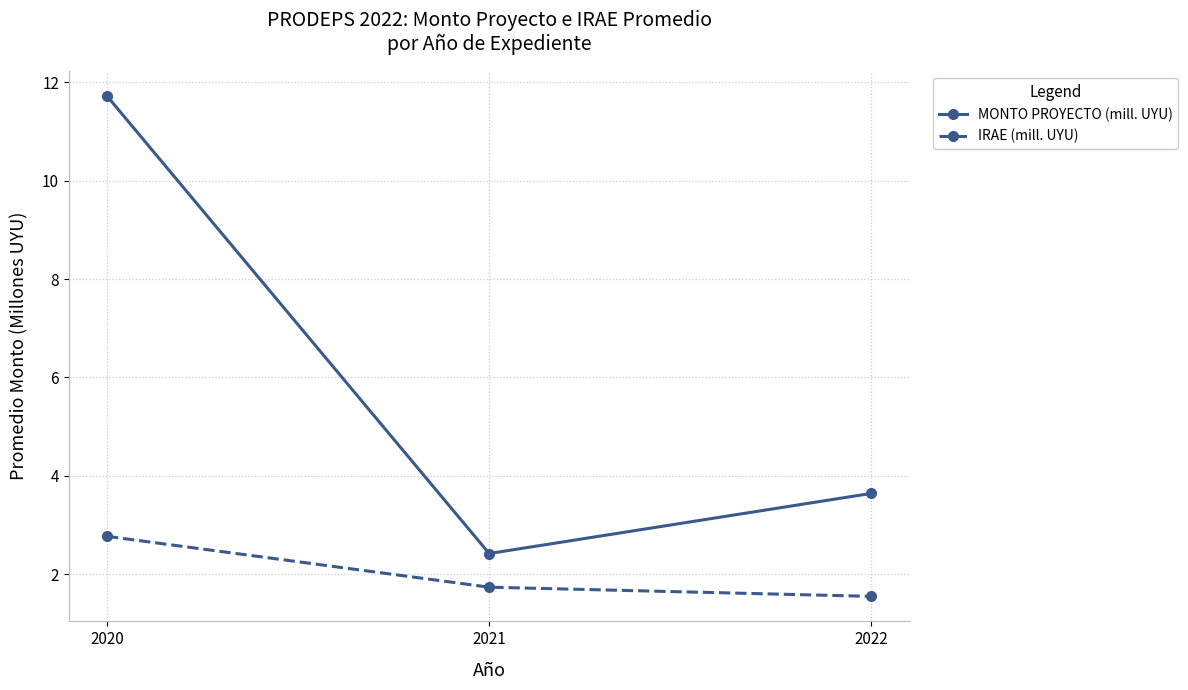

What is the value of the MONTO PROYECTO (mill. UYU) point at the 2nd from the left?

2.4